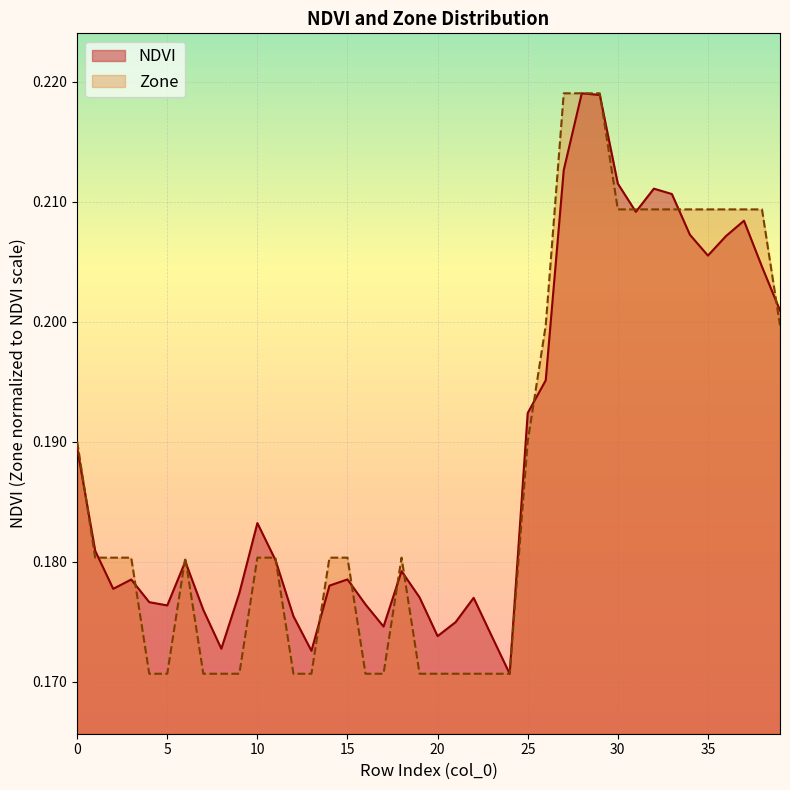

What is the average value of the Zone series?

0.2